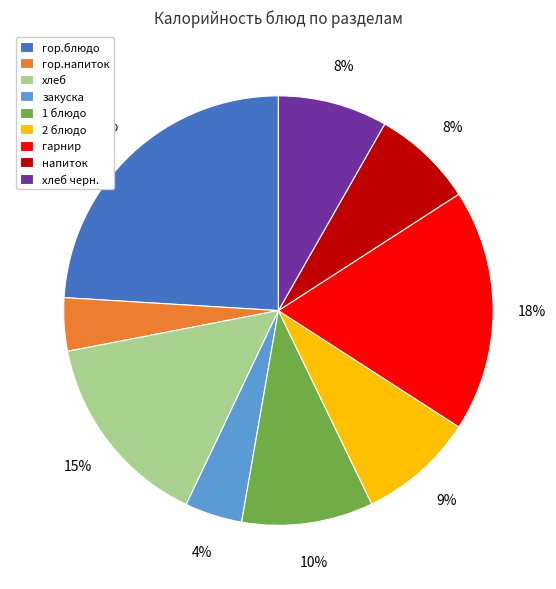

The 2 блюдо slice represents 9% of the pie. True or false?

True